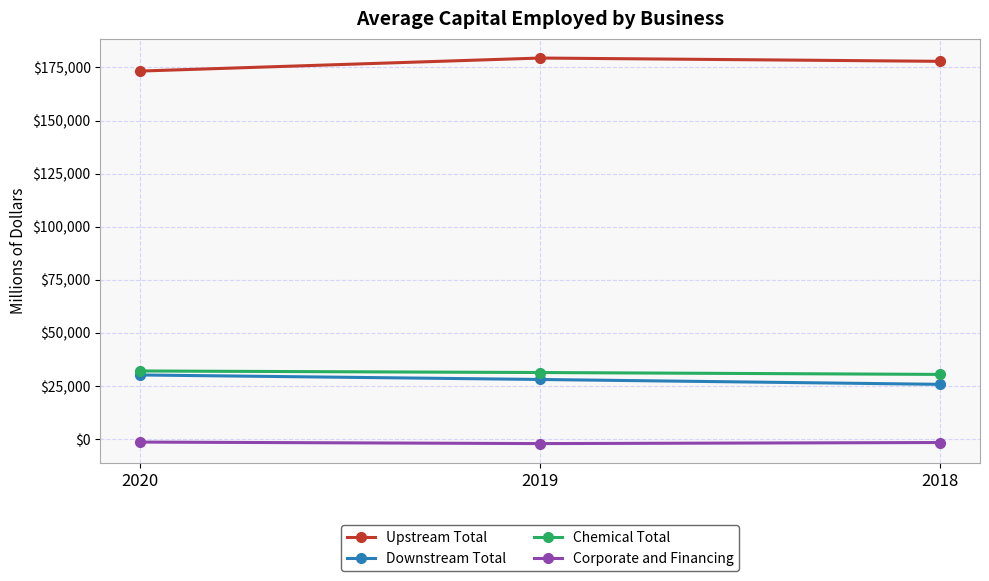

How many lines are shown in the chart?

4